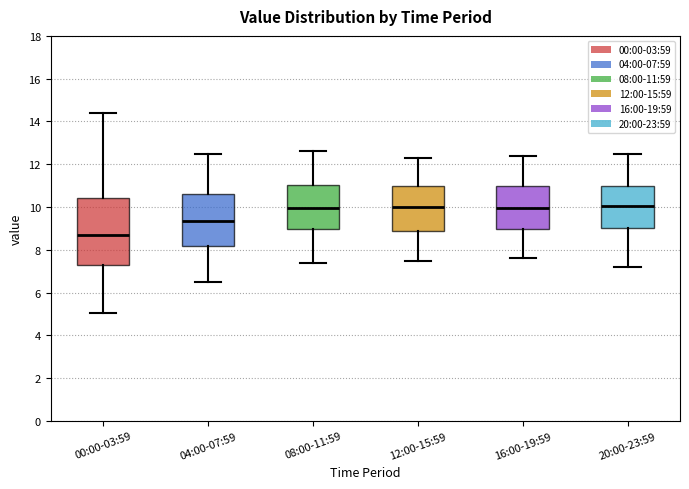

Which box's median line is the lowest?

00:00-03:59